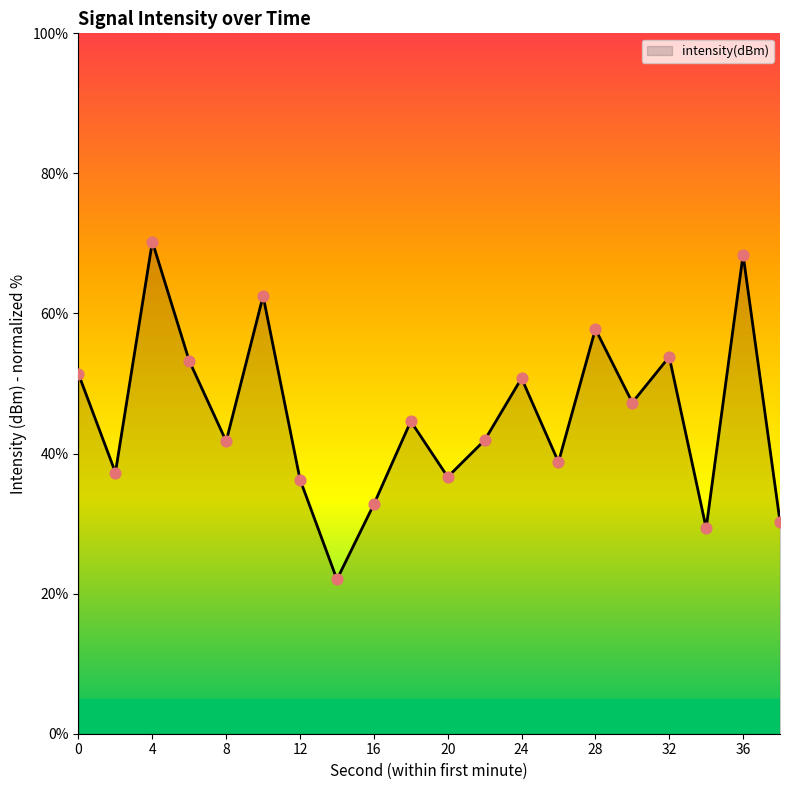

What is the minimum value shown in the chart?

22.0